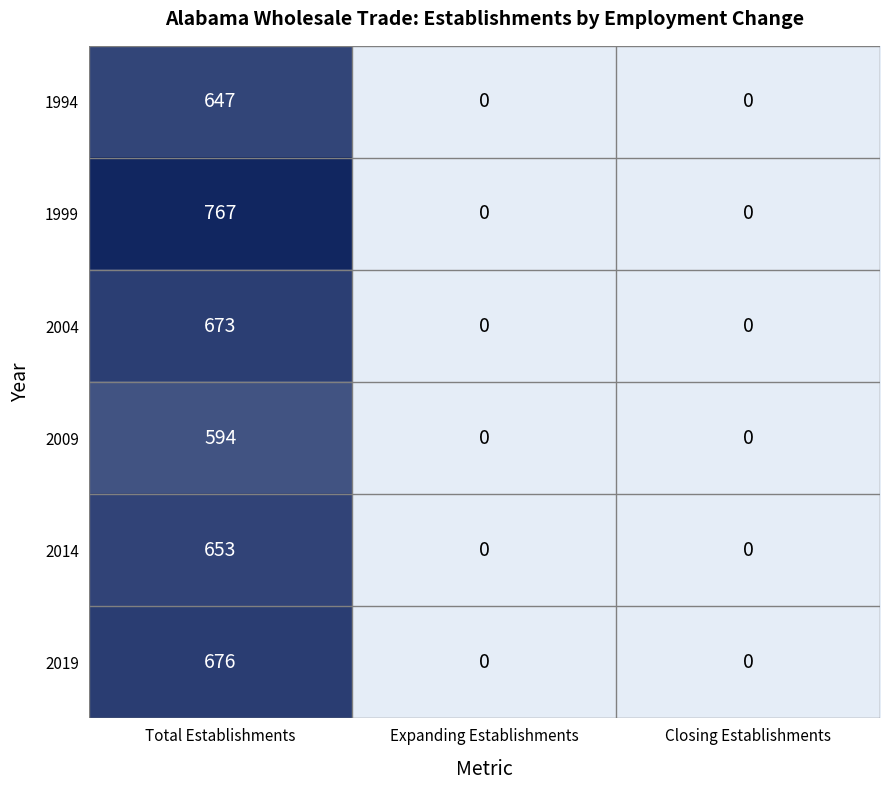

Is it true that 1999 equals -463 at 1?

False